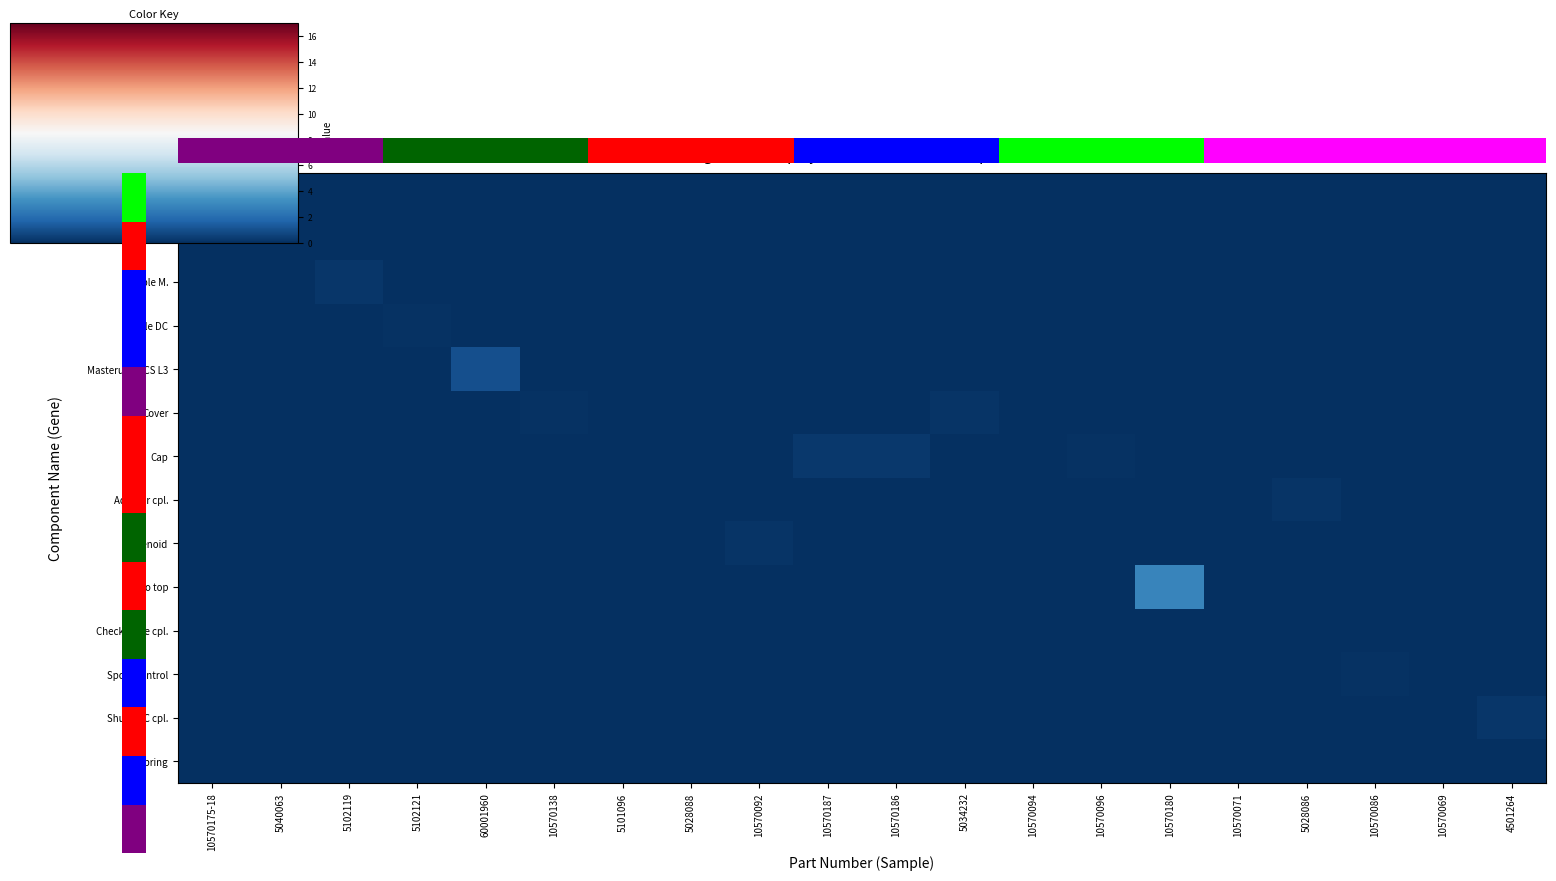

How many categories are shown in the chart?

20